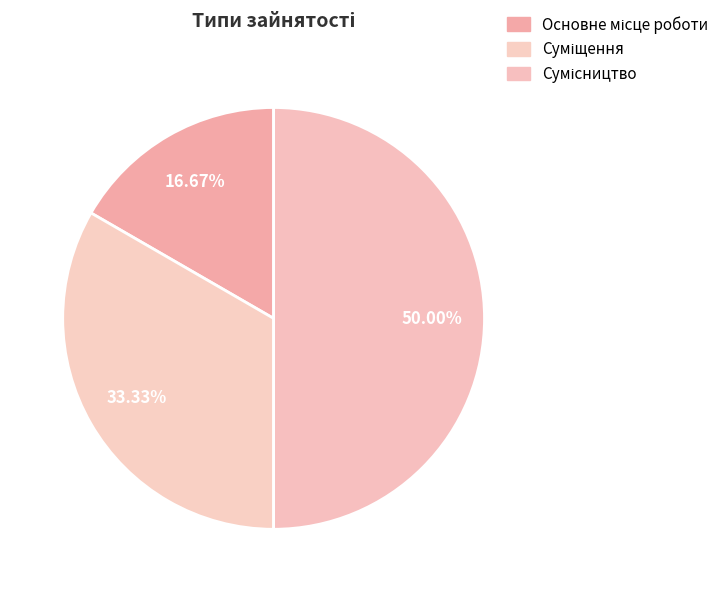

What percentage is the Сумісництво slice, to the nearest percent?

50%